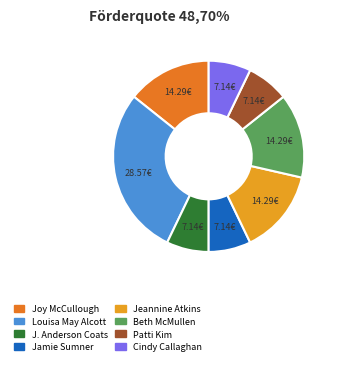

Is there any slice that represents more than half of the pie?

No